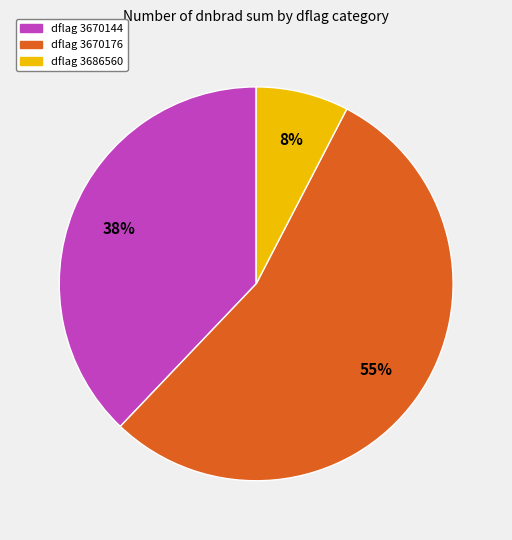

Which category has the biggest portion of the pie?

dflag 3670176